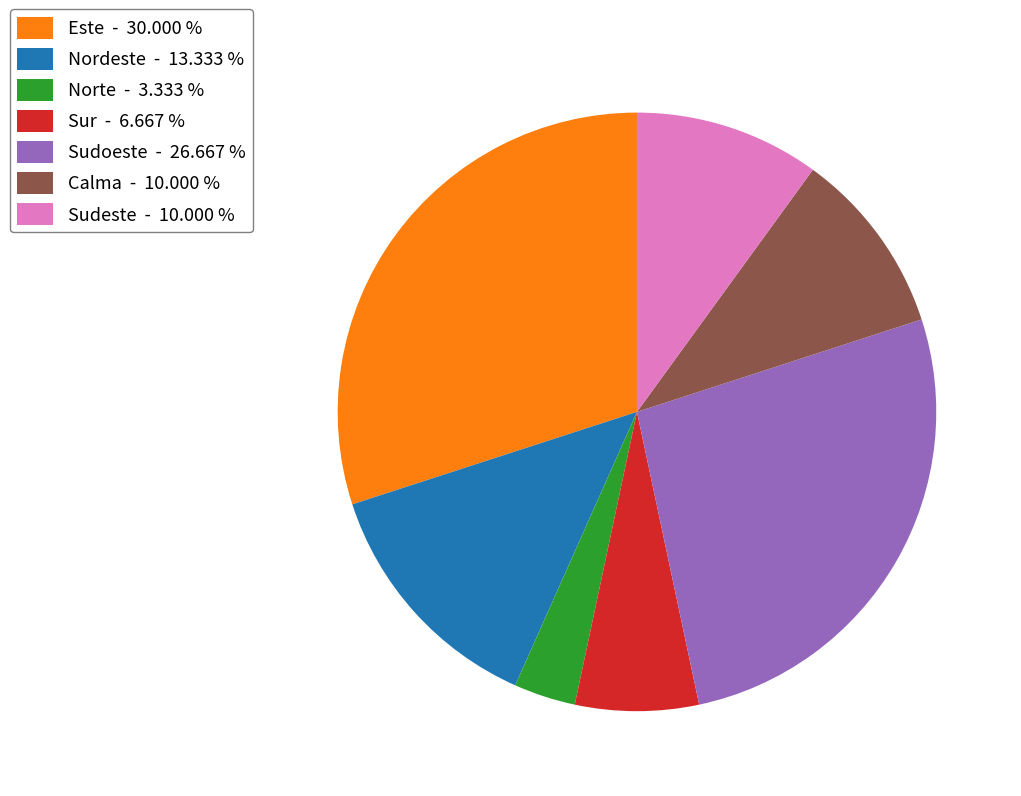

Does Sur represent more than half of the total?

No